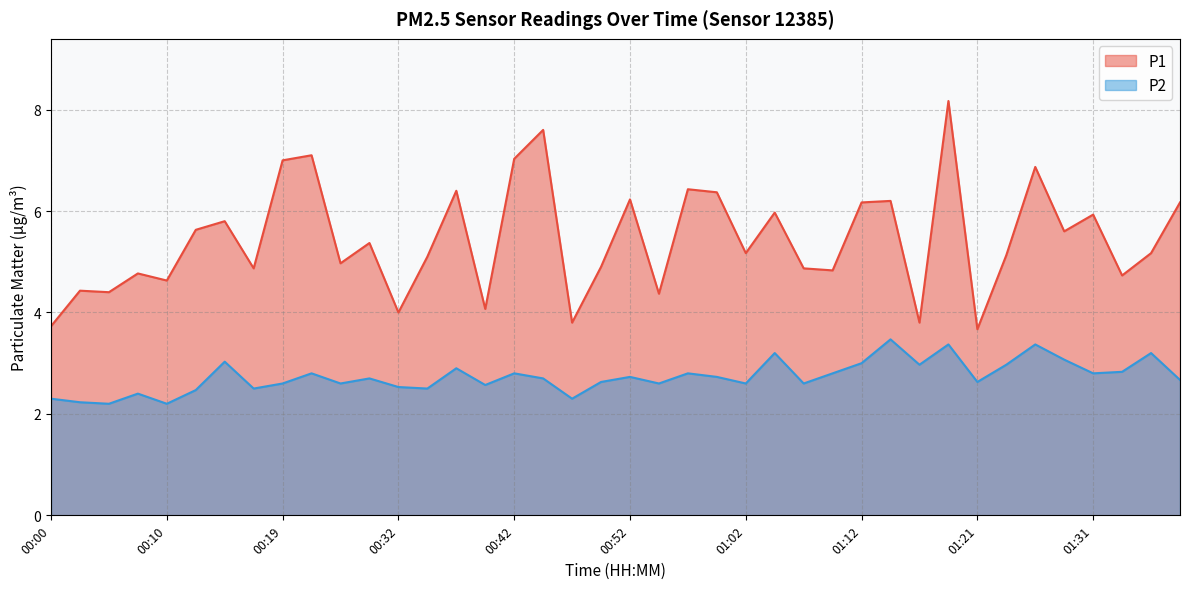

True or false: P1 has a value of 4.9 at 00:17.

True